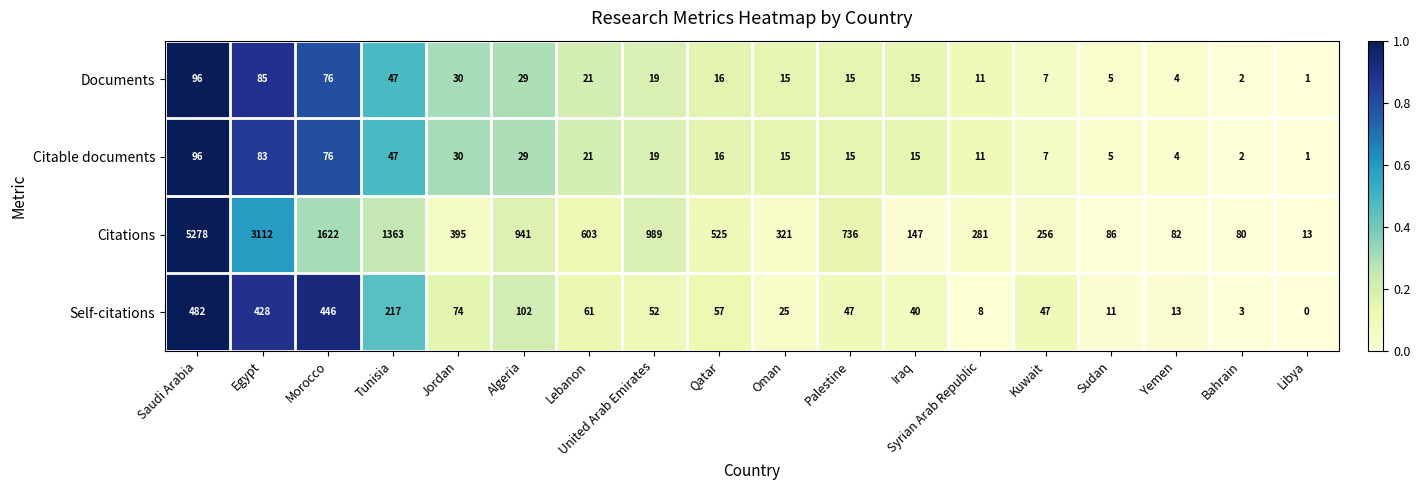

At which label is Self-citations closest to 241?

Tunisia